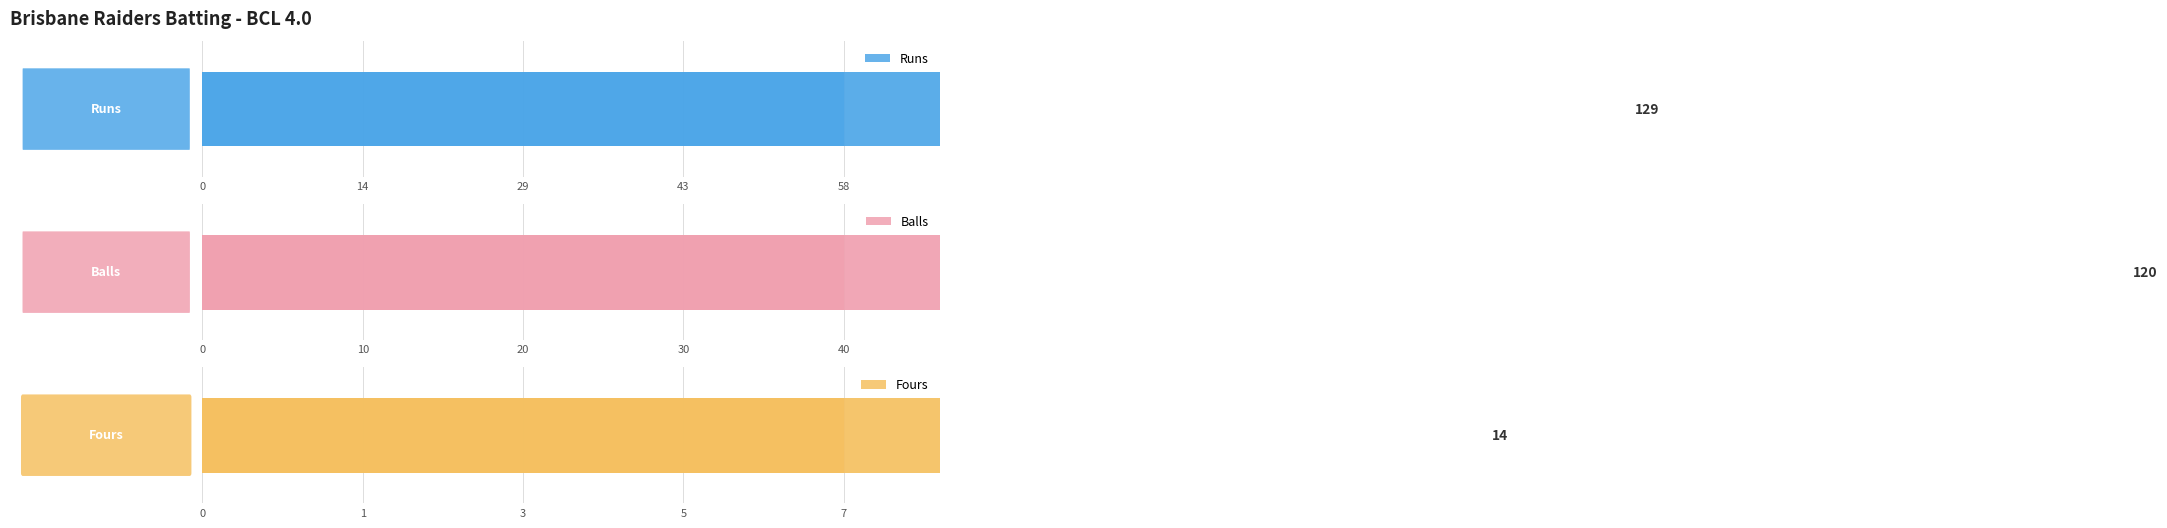

True or false: Balls has a value of 1 at Kapil Bajwa.

False